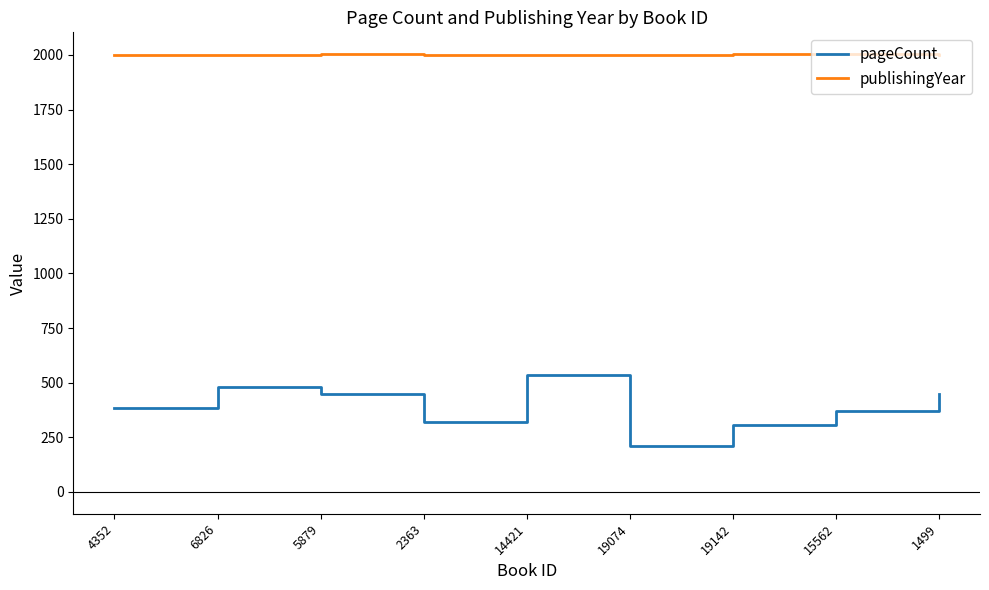

What is the lowest value of the pageCount series?

208